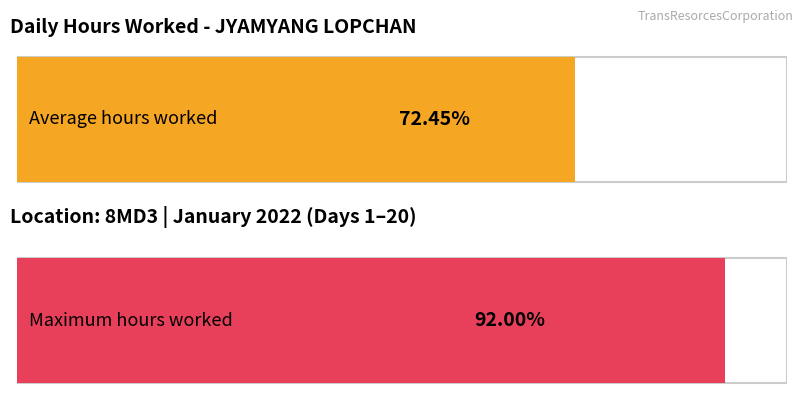

The value at 15 is 14.9. True or false?

False